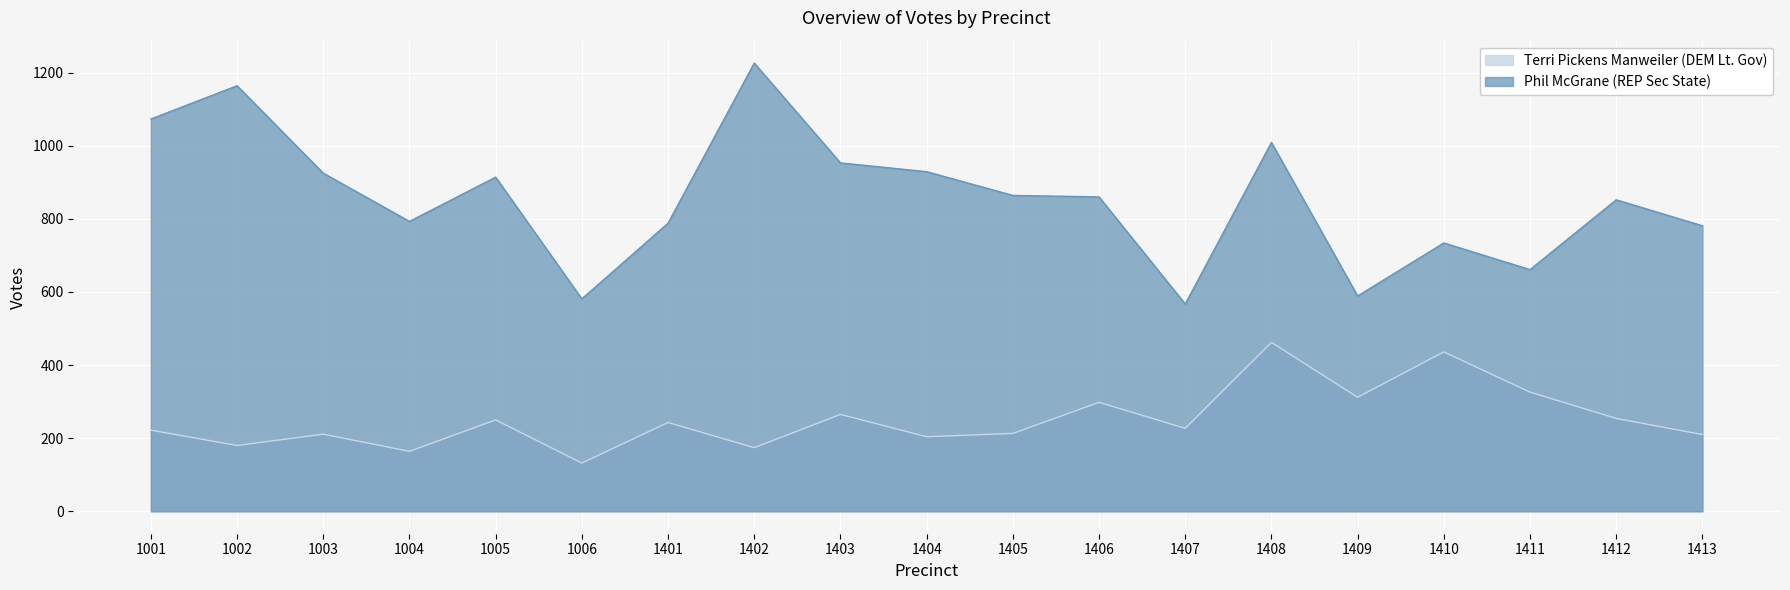

What is the value of the Phil McGrane (REP Sec State) point at the 19th from the left?

781